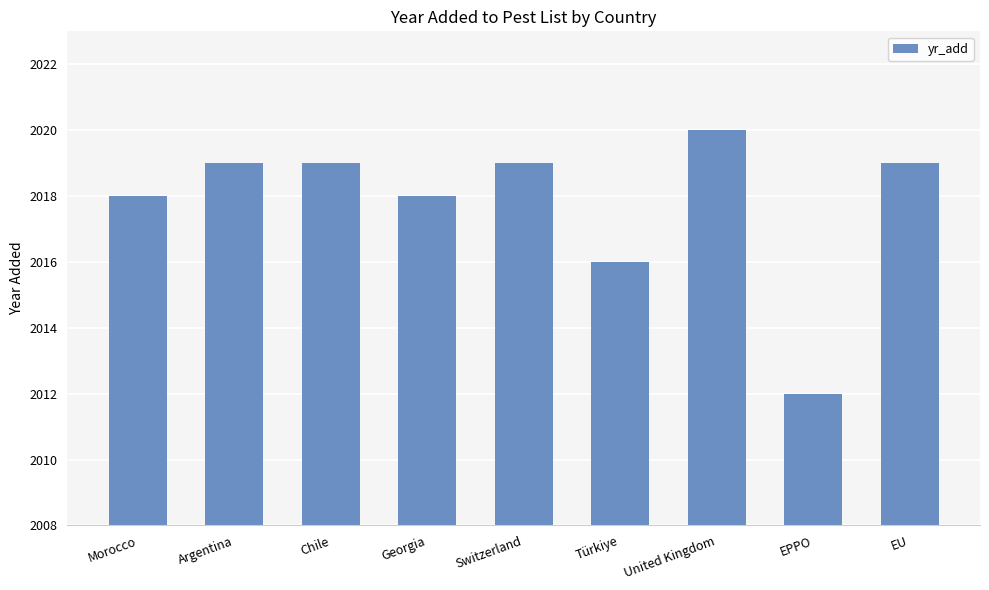

How many bars are there in total?

9